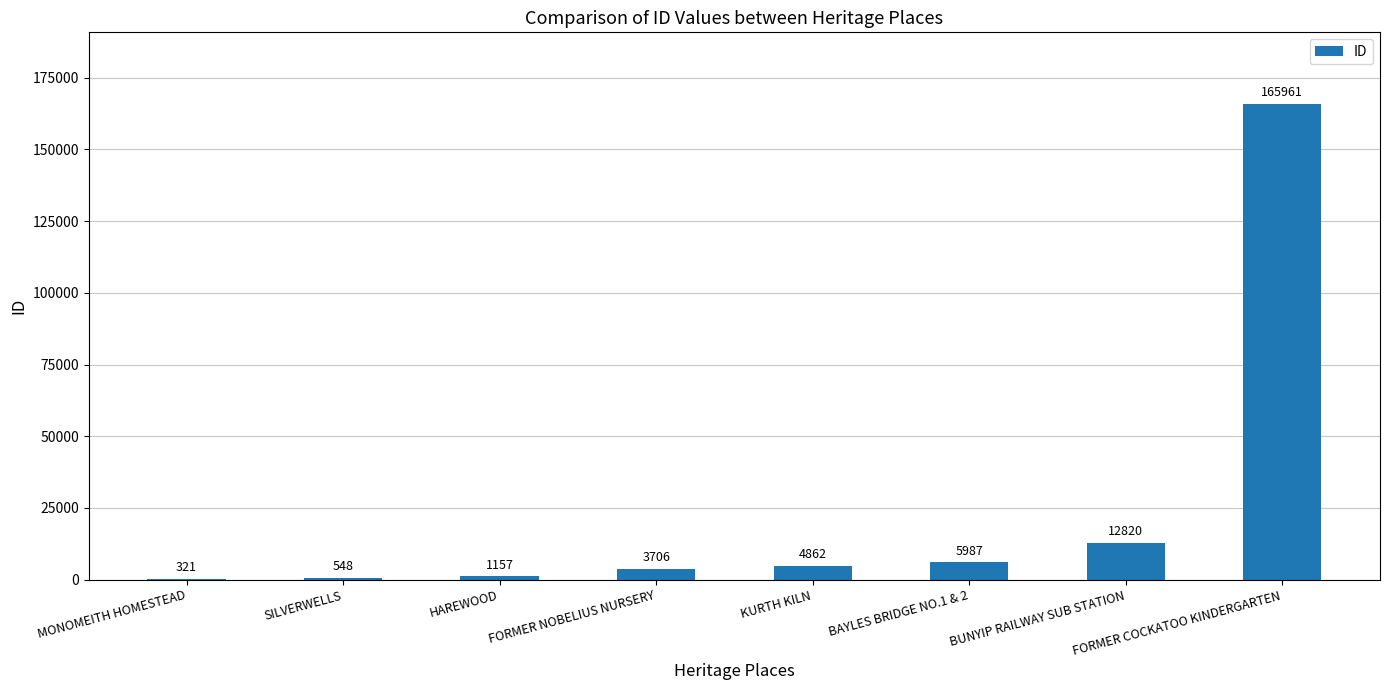

Which label corresponds to the largest value in the chart?

FORMER COCKATOO KINDERGARTEN